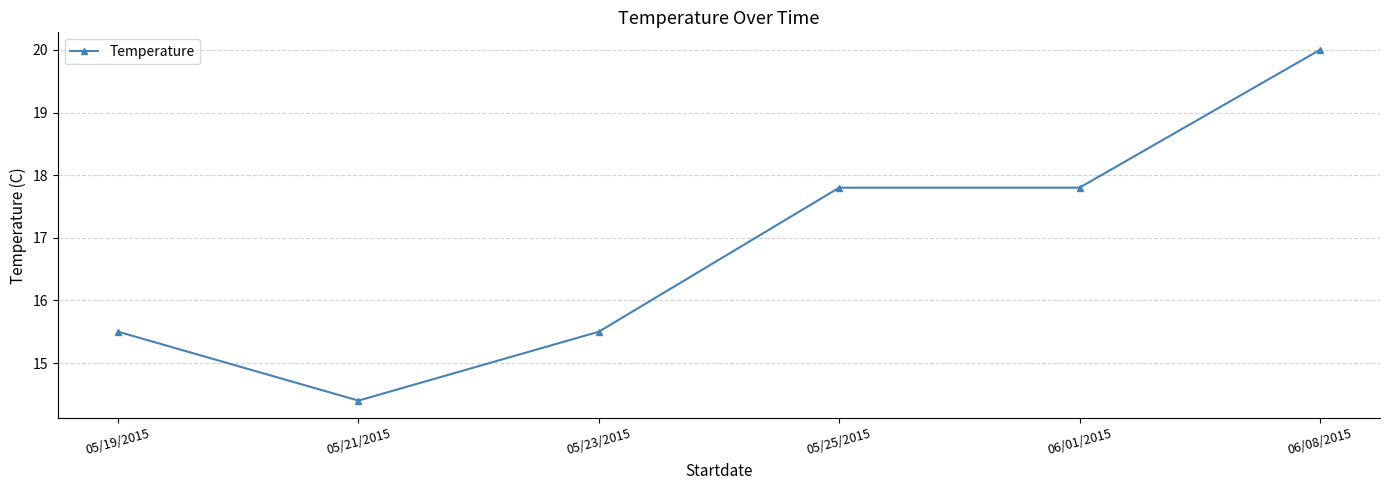

Is it true that the value at 05/19/2015 is 23.9?

False